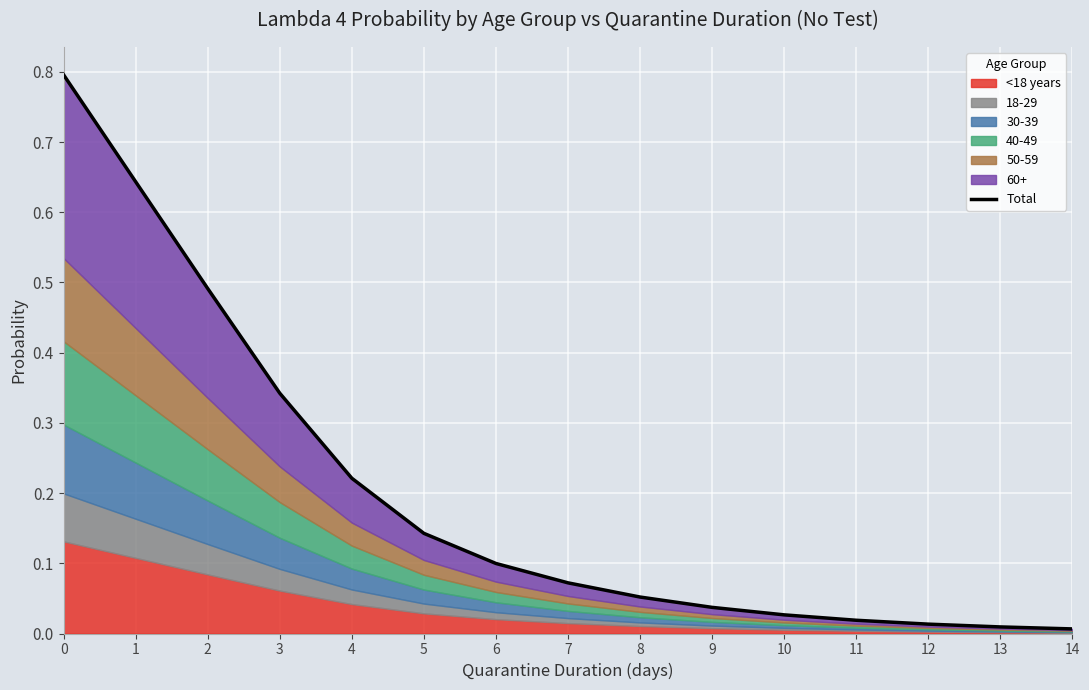

True or false: there are more than 0 points higher than both neighbors.

False